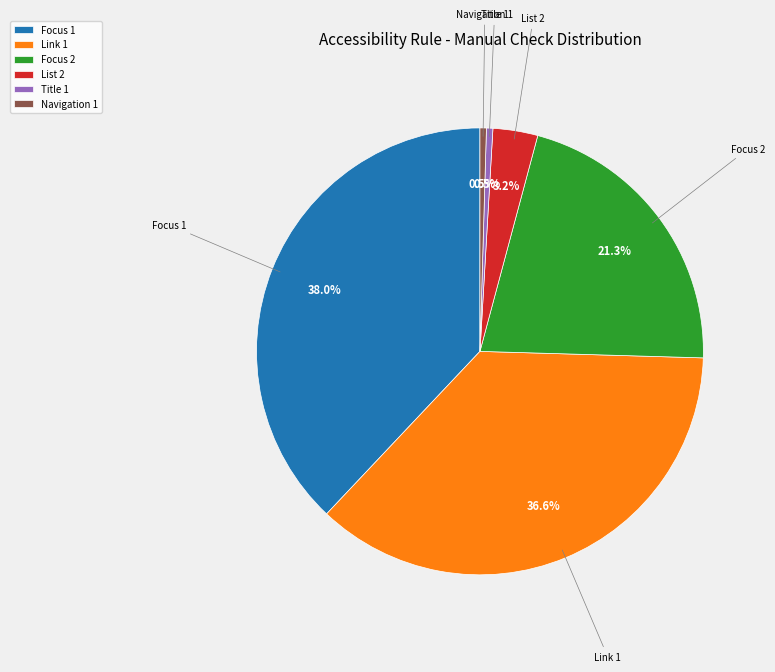

Count the number of slices in the pie.

6